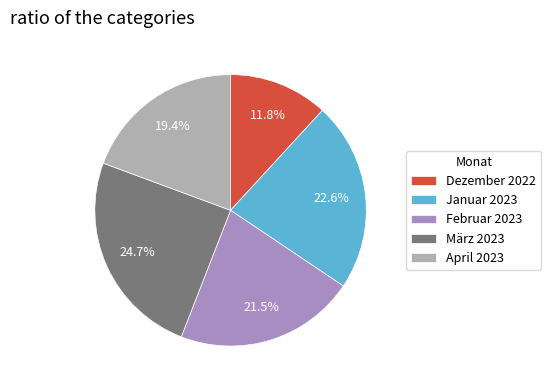

Which slice is the smallest?

Dezember 2022